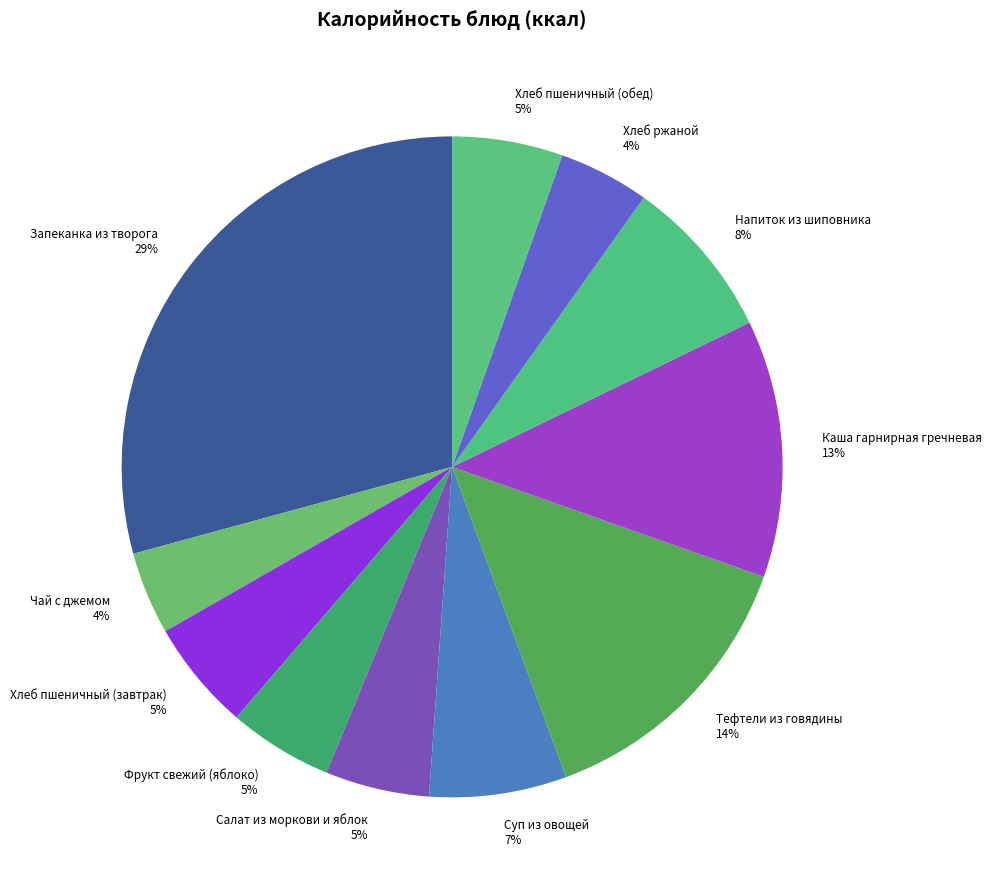

To the nearest percent, what is the average slice percentage?

9%